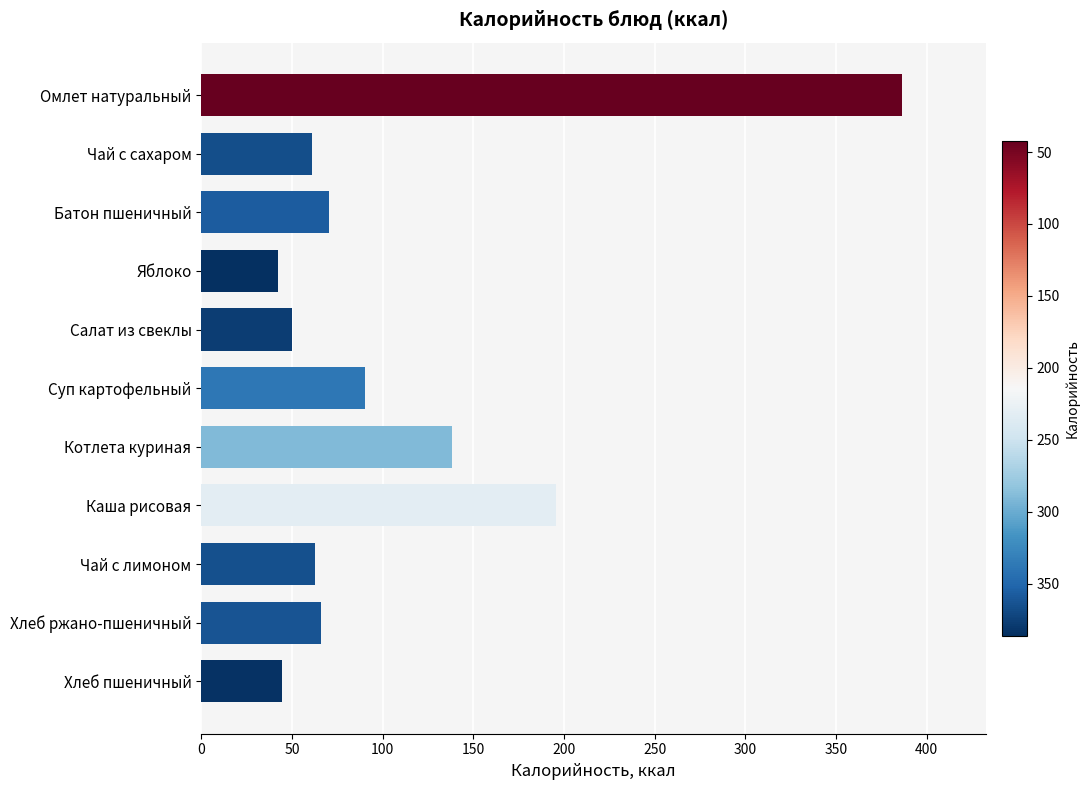

What is the ratio of the value at Суп картофельный to the value at Хлеб пшеничный?

2.0